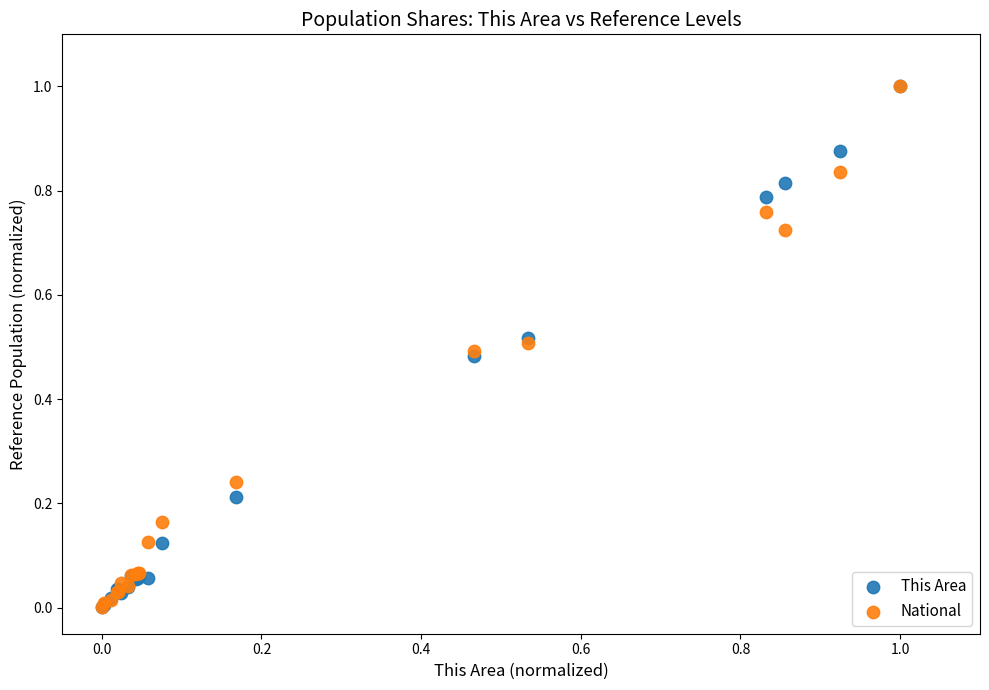

What are all the series names shown in the legend?

This Area, National